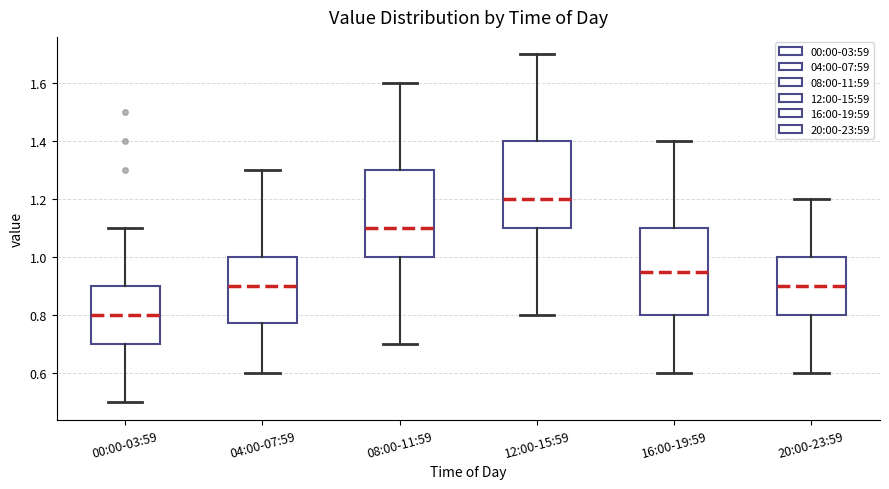

Reading left to right, transcribe this box plot: for each box, give where its median line is, the range the box spans, and where its two whiskers end, as read against the y-axis. The values are not printed on the chart, so give them approximately, as read against the axis.

00:00-03:59: median 0.80, box 0.70 to 0.90, whiskers 0.50 to 1.10
04:00-07:59: median 0.90, box 0.78 to 1.00, whiskers 0.60 to 1.30
08:00-11:59: median 1.10, box 1.00 to 1.30, whiskers 0.70 to 1.60
12:00-15:59: median 1.20, box 1.10 to 1.40, whiskers 0.80 to 1.70
16:00-19:59: median 0.96, box 0.80 to 1.10, whiskers 0.60 to 1.40
20:00-23:59: median 0.90, box 0.80 to 1.00, whiskers 0.60 to 1.20